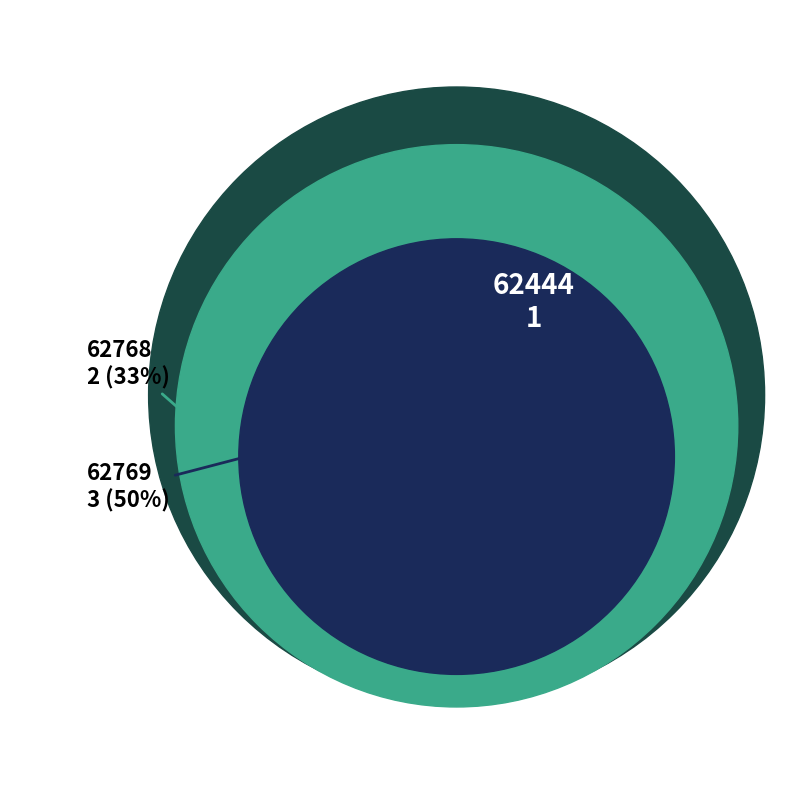

Is there a majority slice in this chart?

No